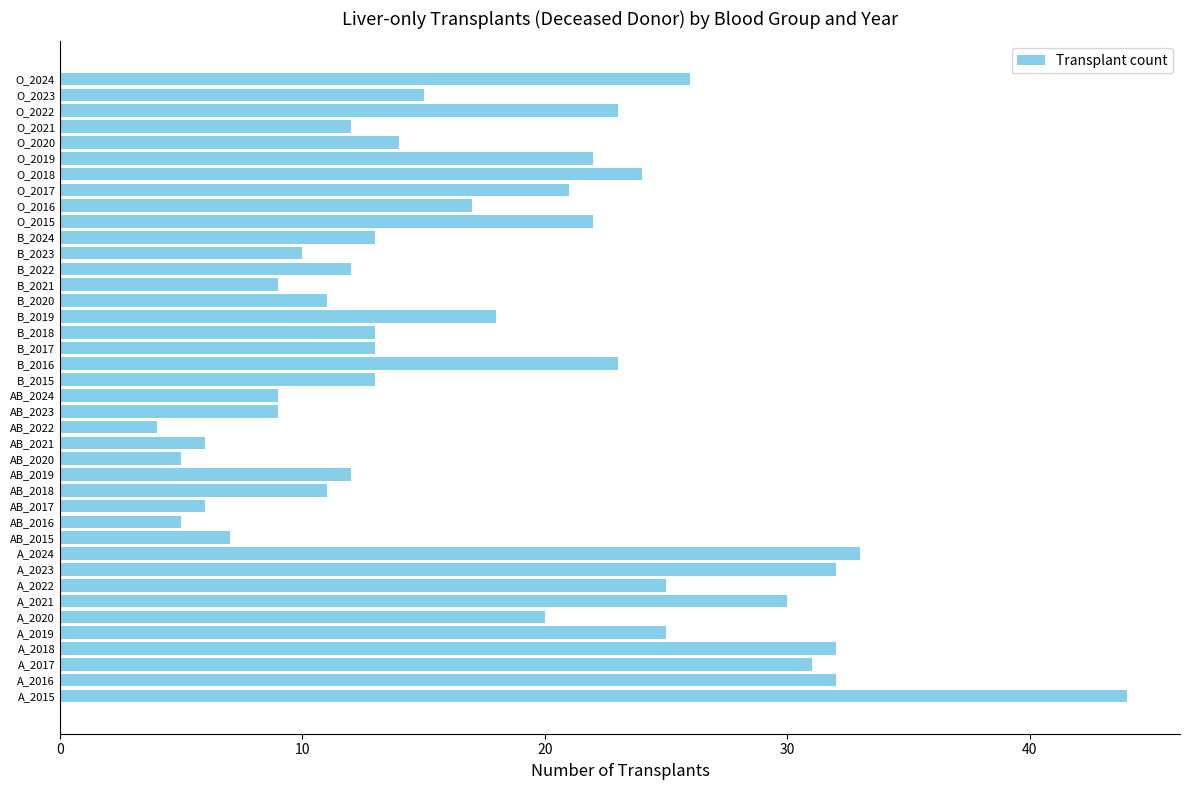

What is the approximate value at AB_2016?

5